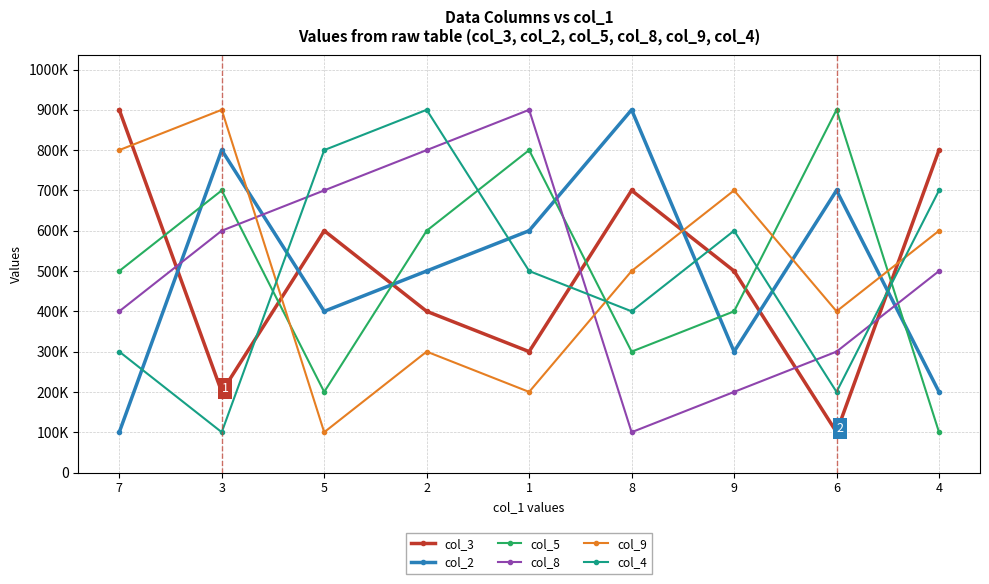

Rank the series by their maximum value, from highest to lowest.

col_3, col_2, col_5, col_8, col_9, col_4